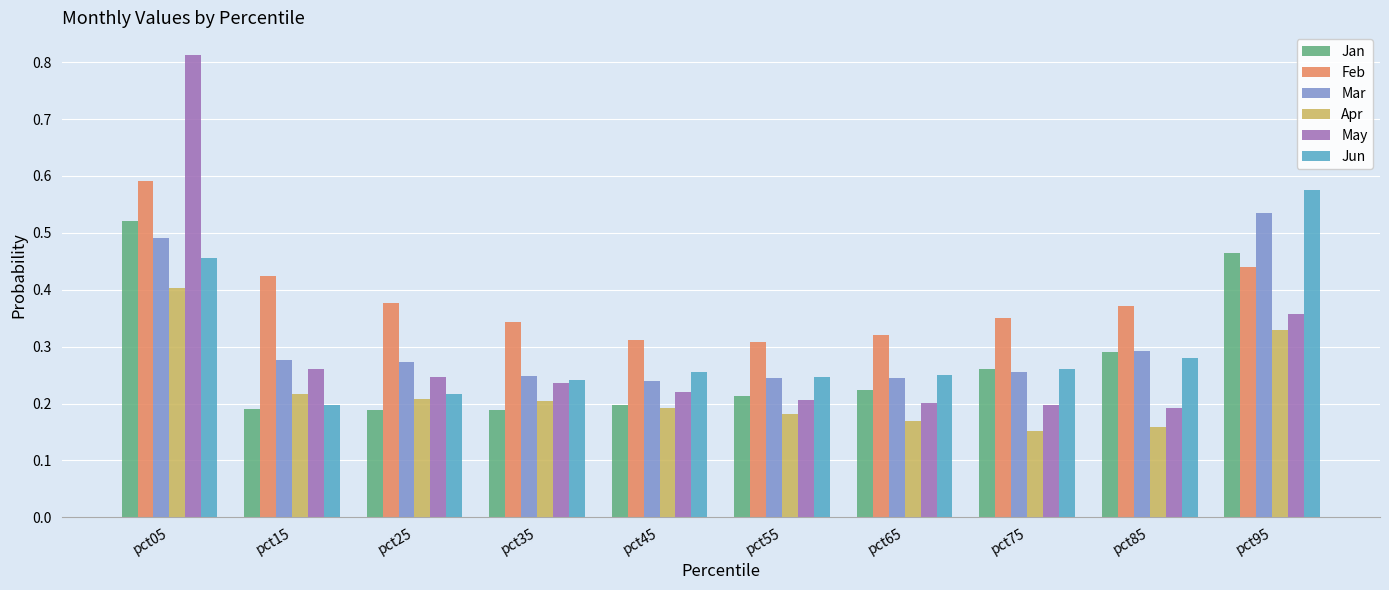

Between pct55 and pct95, which series saw the biggest shift?

Jun